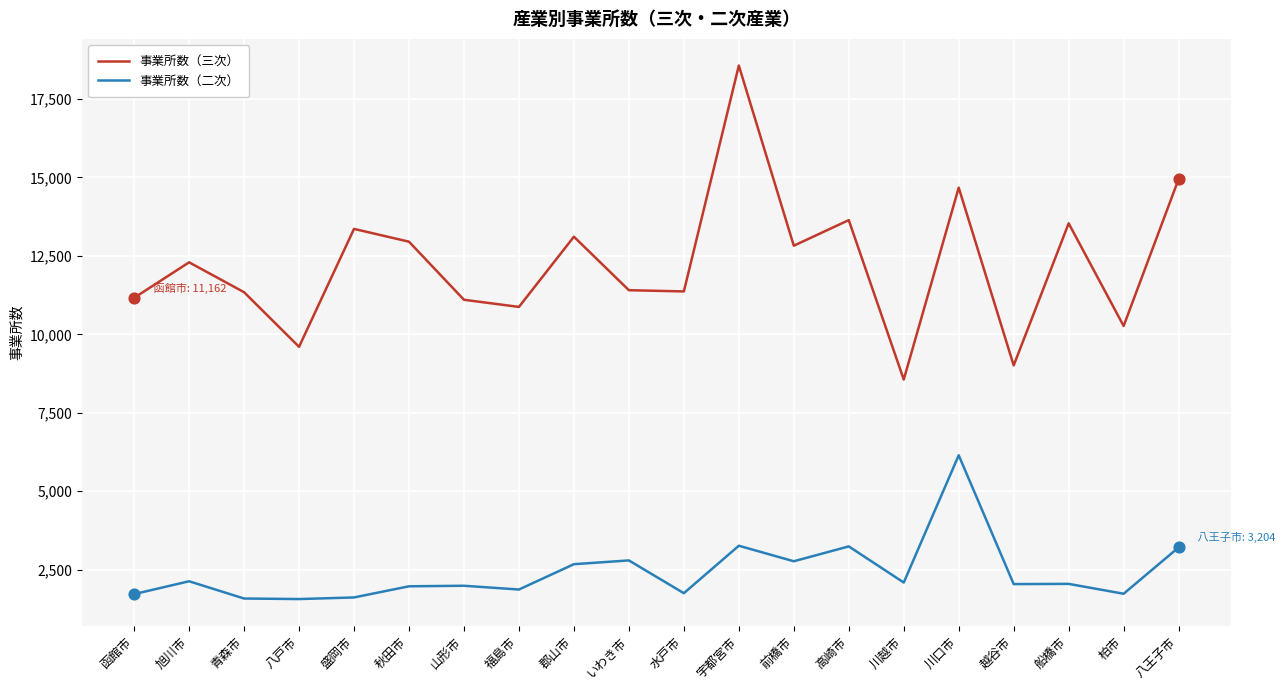

Which series has the largest range (max minus min)?

事業所数（三次）